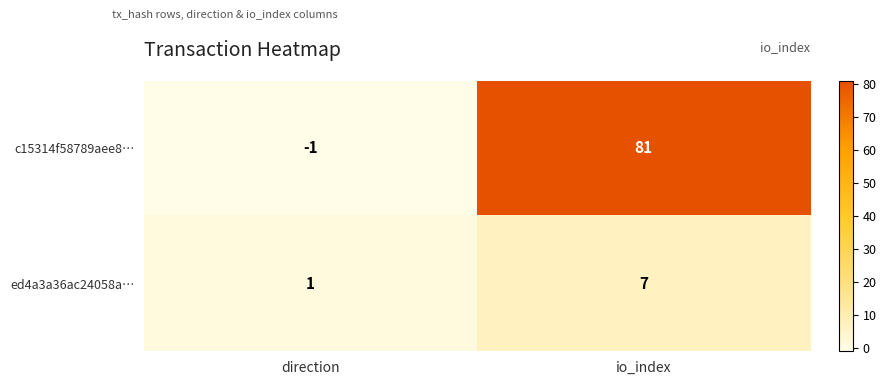

Reading right to left, list all the values displayed in this chart.

c15314f58789aee8…: 81	-1
ed4a3a36ac24058a…: 7	1